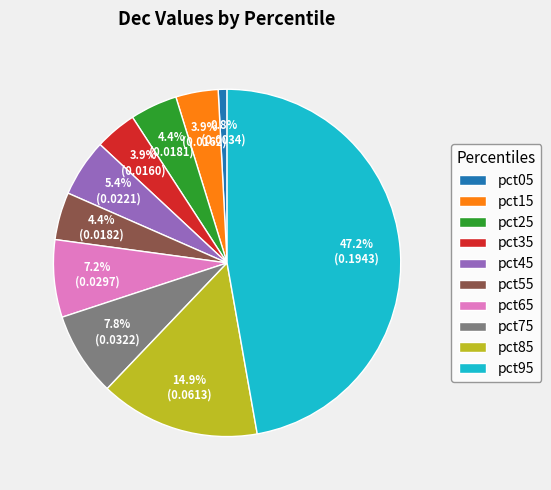

To the nearest percent, what is the difference between the pct65 and pct45 slice percentages?

2%